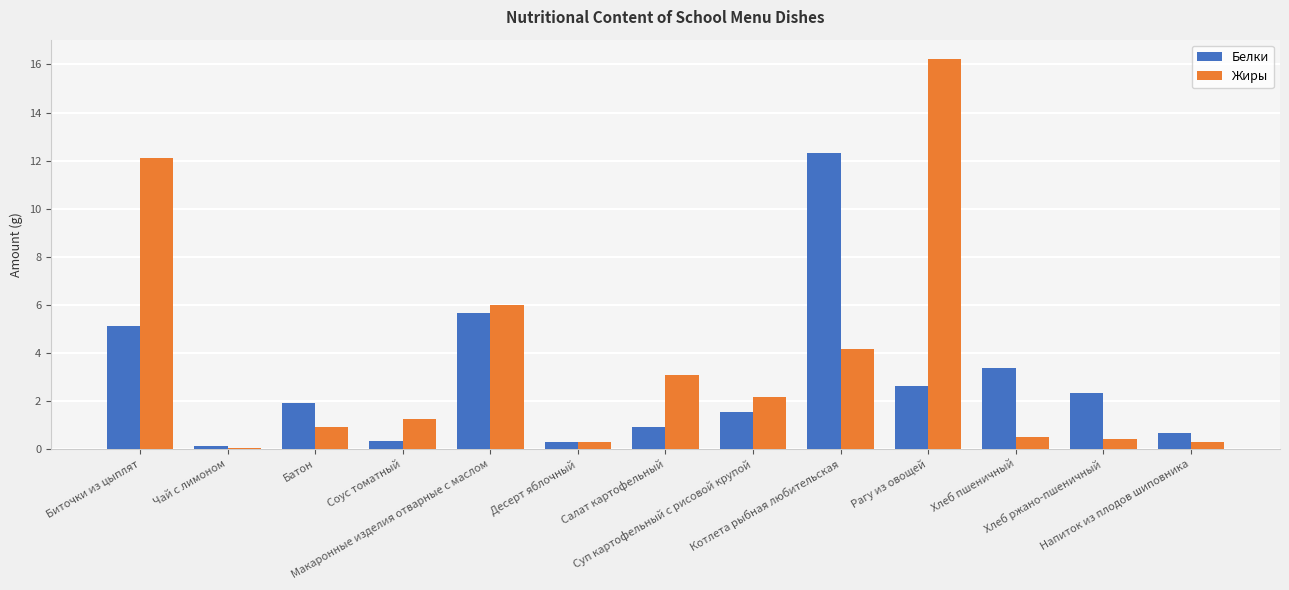

Which series has the widest spread of values?

Жиры